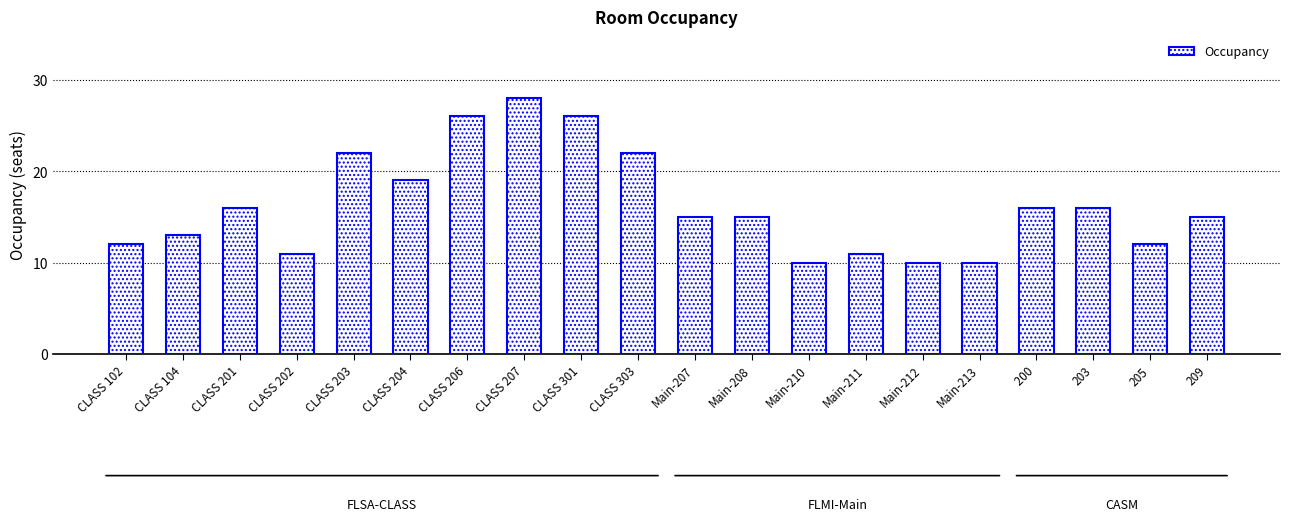

Are the bars grouped side by side (vs. stacked)?

No